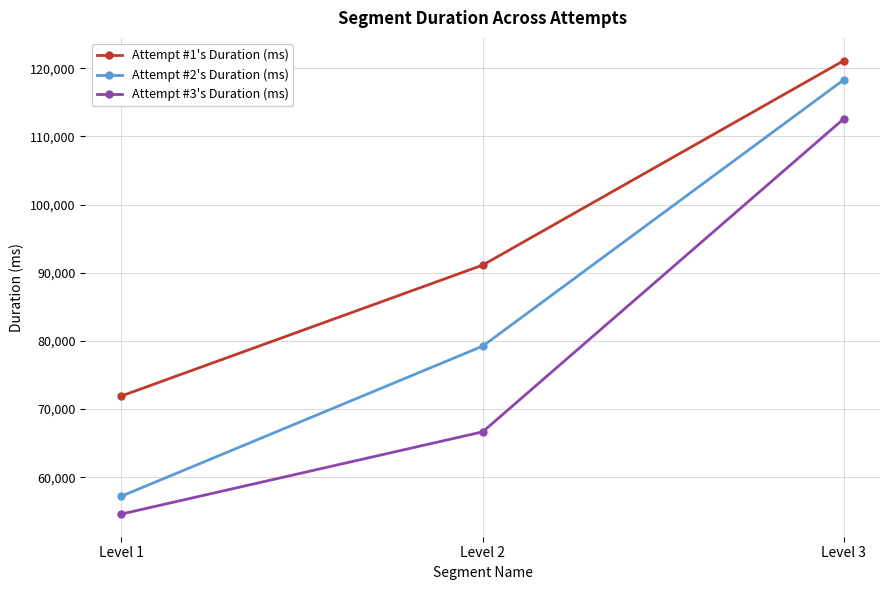

Does the chart have visible grid lines?

Yes